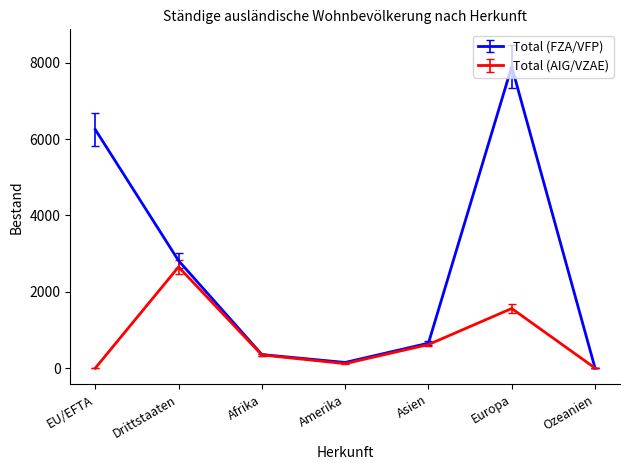

Which series has the widest spread of values?

Total (FZA/VFP)